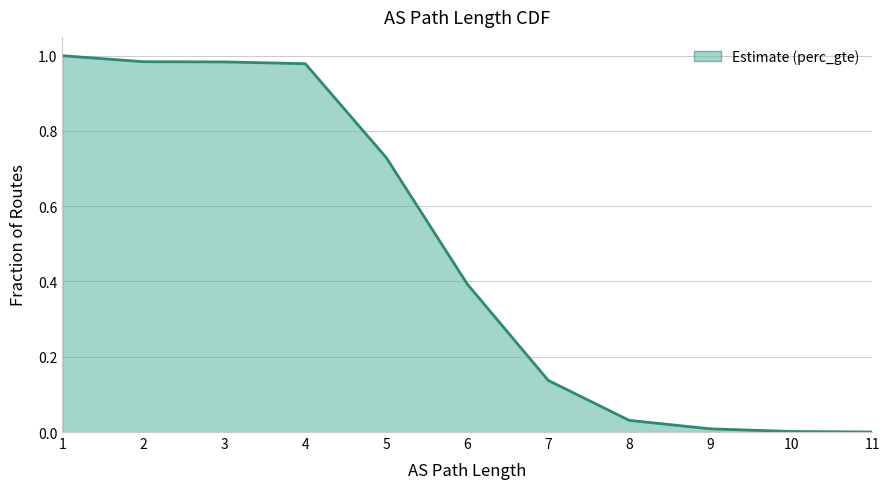

Is it true that the value at 10 is 0.0?

True